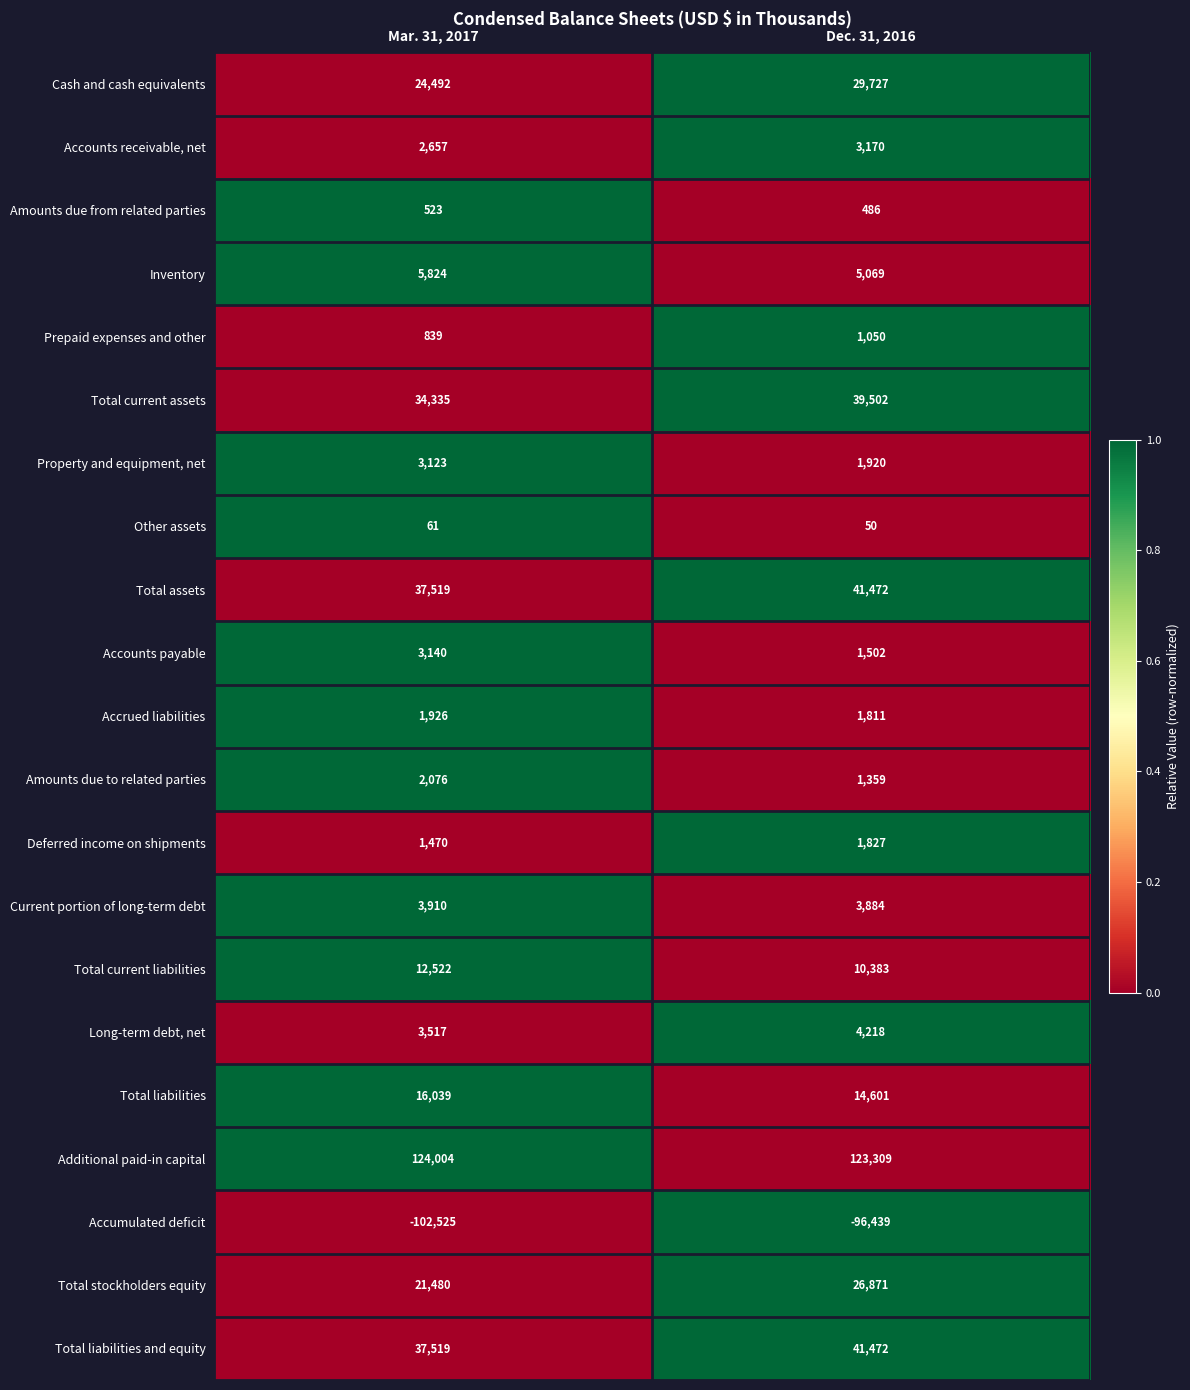

At which category is the sum across all series the highest?

Dec. 31, 2016